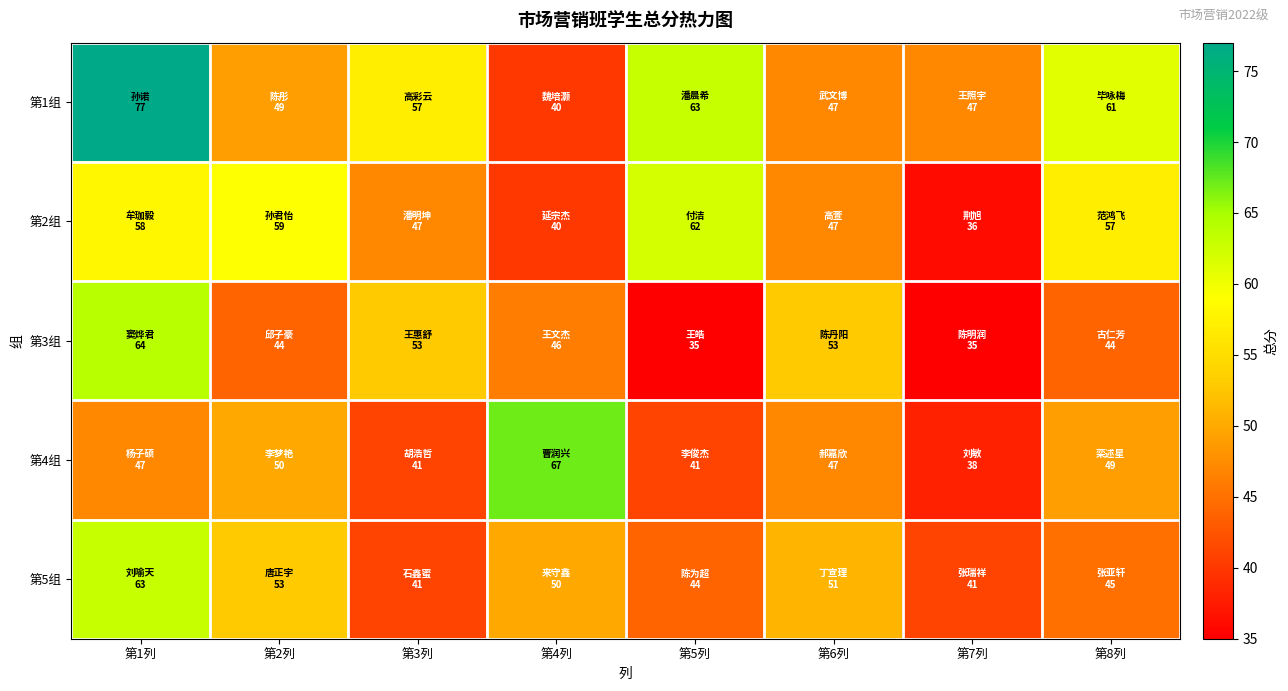

Which series has the largest range (max minus min)?

第1组